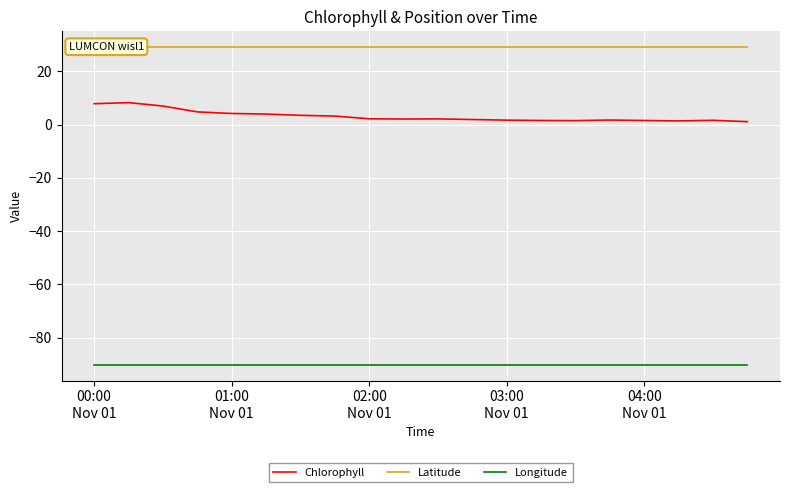

True or false: Chlorophyll and Latitude cross at least once.

False